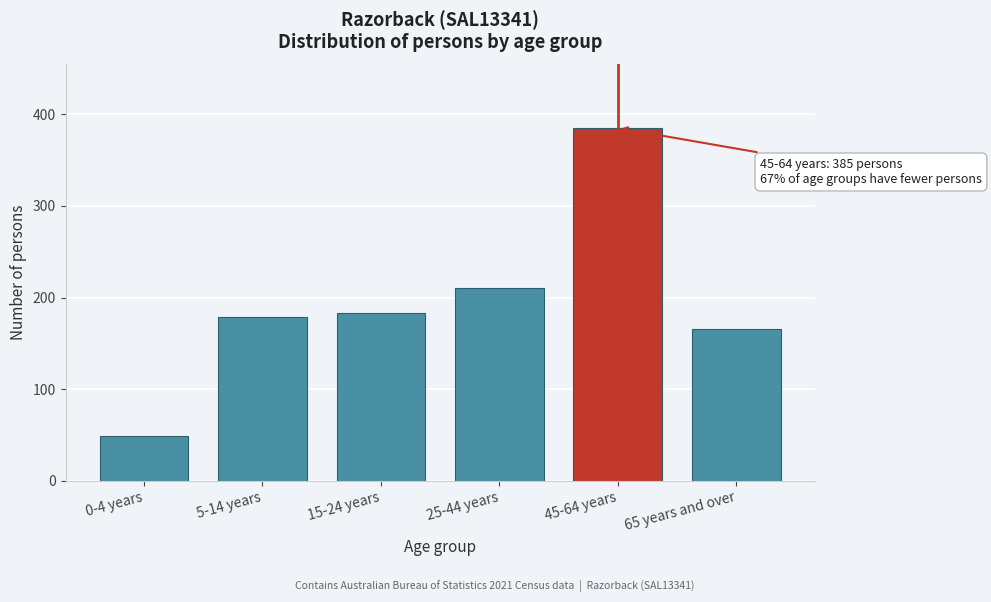

Reading right to left, transcribe all the data shown in this chart.

65 years and over=166	45-64 years=385	25-44 years=210	15-24 years=183	5-14 years=179	0-4 years=49